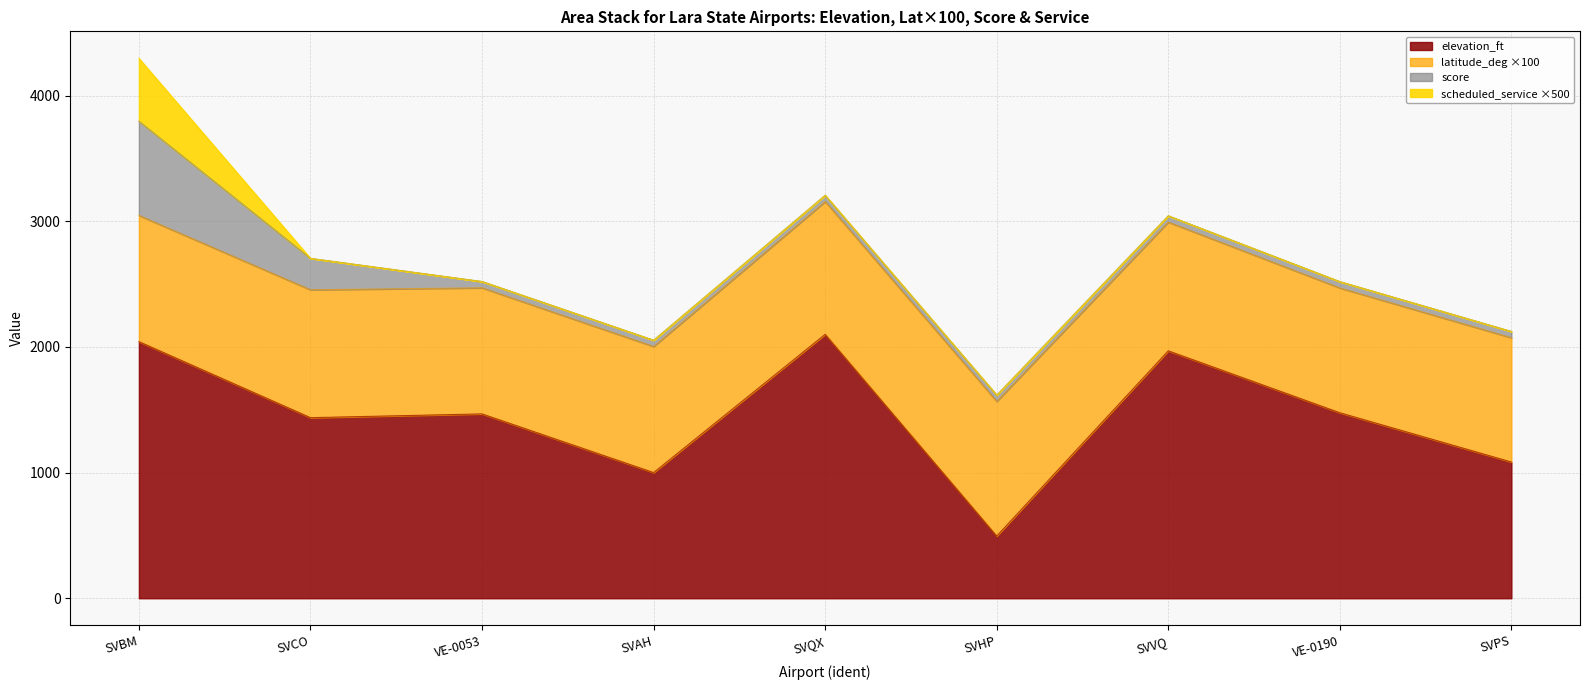

True or false: latitude_deg and elevation_ft intersect in this chart.

False